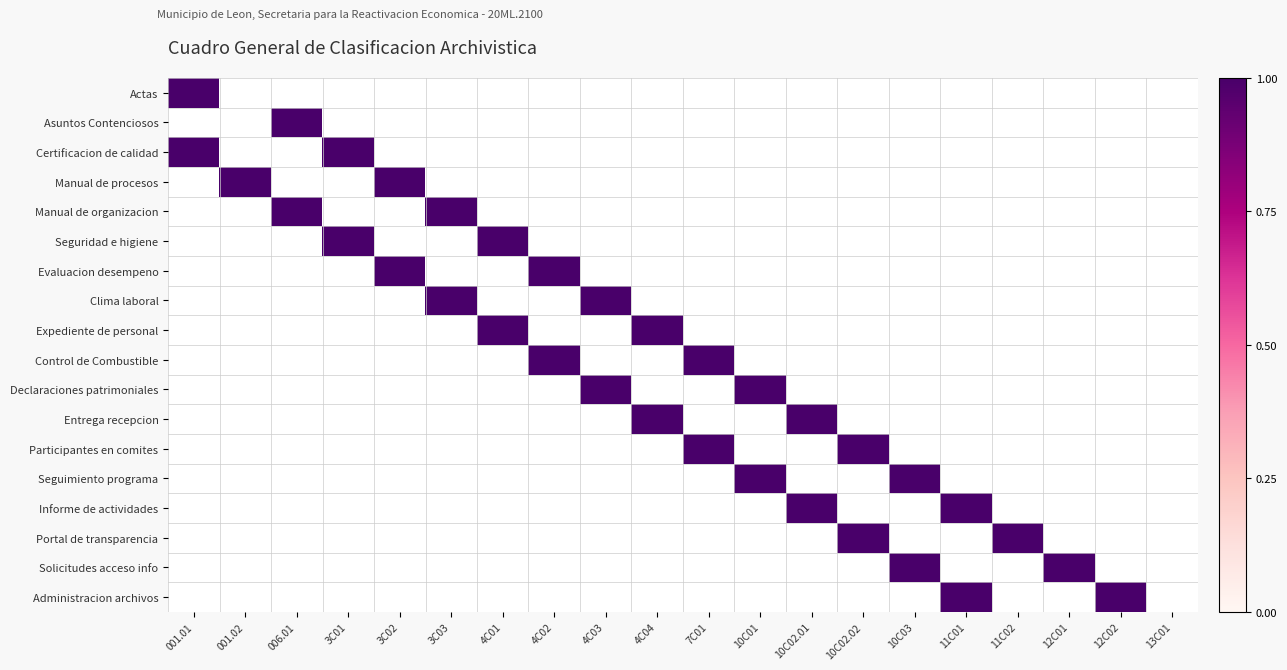

Reading right to left, transcribe all the data shown in this chart.

Actas: 0	0	0	0	0	0	0	0	0	0	0	0	0	0	0	0	0	0	0	1
Asuntos Contenciosos: 0	0	0	0	0	0	0	0	0	0	0	0	0	0	0	0	0	1	0	0
Certificacion de calidad: 0	0	0	0	0	0	0	0	0	0	0	0	0	0	0	0	1	0	0	1
Manual de procesos: 0	0	0	0	0	0	0	0	0	0	0	0	0	0	0	1	0	0	1	0
Manual de organizacion: 0	0	0	0	0	0	0	0	0	0	0	0	0	0	1	0	0	1	0	0
Seguridad e higiene: 0	0	0	0	0	0	0	0	0	0	0	0	0	1	0	0	1	0	0	0
Evaluacion desempeno: 0	0	0	0	0	0	0	0	0	0	0	0	1	0	0	1	0	0	0	0
Clima laboral: 0	0	0	0	0	0	0	0	0	0	0	1	0	0	1	0	0	0	0	0
Expediente de personal: 0	0	0	0	0	0	0	0	0	0	1	0	0	1	0	0	0	0	0	0
Control de Combustible: 0	0	0	0	0	0	0	0	0	1	0	0	1	0	0	0	0	0	0	0
Declaraciones patrimoniales: 0	0	0	0	0	0	0	0	1	0	0	1	0	0	0	0	0	0	0	0
Entrega recepcion: 0	0	0	0	0	0	0	1	0	0	1	0	0	0	0	0	0	0	0	0
Participantes en comites: 0	0	0	0	0	0	1	0	0	1	0	0	0	0	0	0	0	0	0	0
Seguimiento programa: 0	0	0	0	0	1	0	0	1	0	0	0	0	0	0	0	0	0	0	0
Informe de actividades: 0	0	0	0	1	0	0	1	0	0	0	0	0	0	0	0	0	0	0	0
Portal de transparencia: 0	0	0	1	0	0	1	0	0	0	0	0	0	0	0	0	0	0	0	0
Solicitudes acceso info: 0	0	1	0	0	1	0	0	0	0	0	0	0	0	0	0	0	0	0	0
Administracion archivos: 0	1	0	0	1	0	0	0	0	0	0	0	0	0	0	0	0	0	0	0